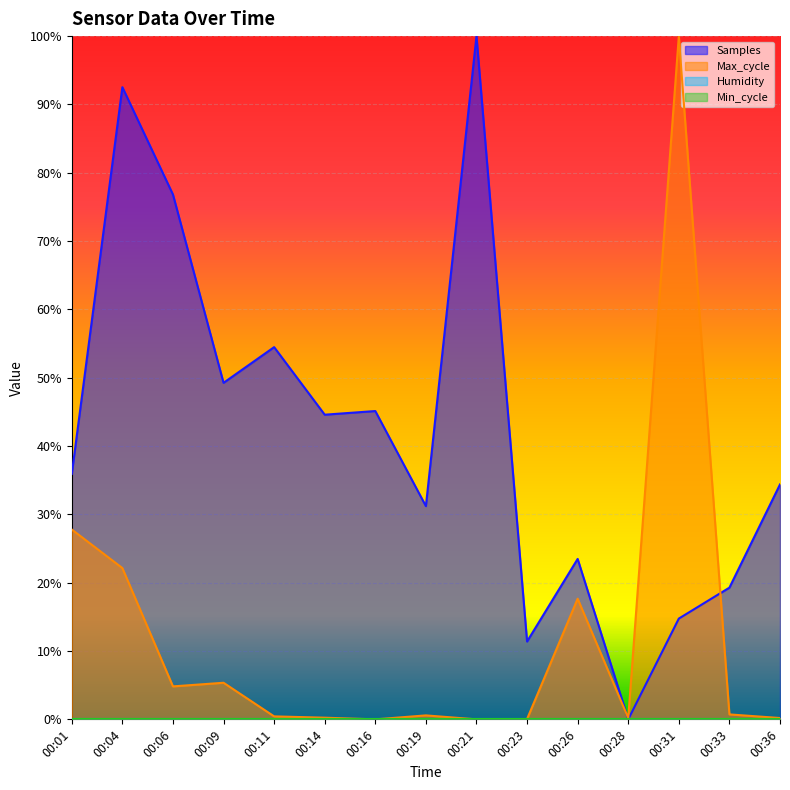

True or false: Max_cycle has more than 1 points higher than both neighbors.

True